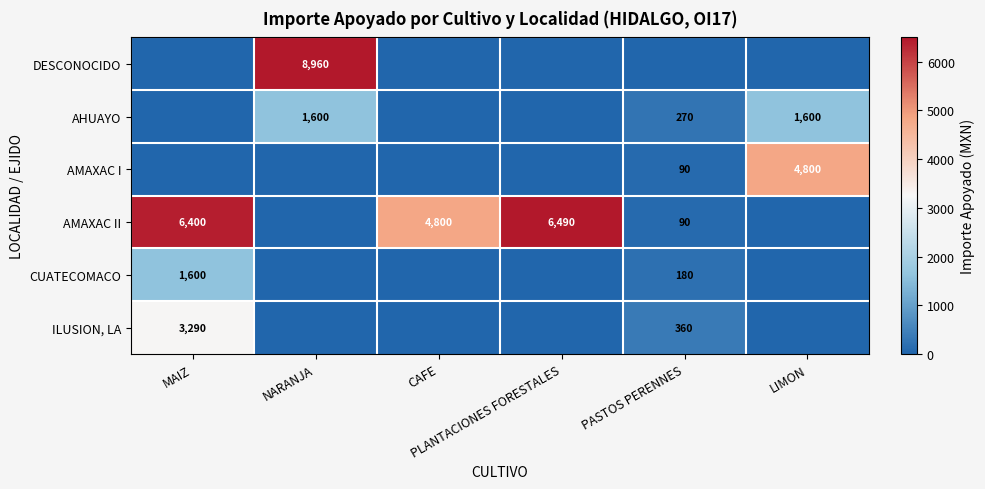

At LIMON, list the series in order from smallest to largest.

DESCONOCIDO, AMAXAC II, CUATECOMACO, ILUSION, LA, AHUAYO, AMAXAC I